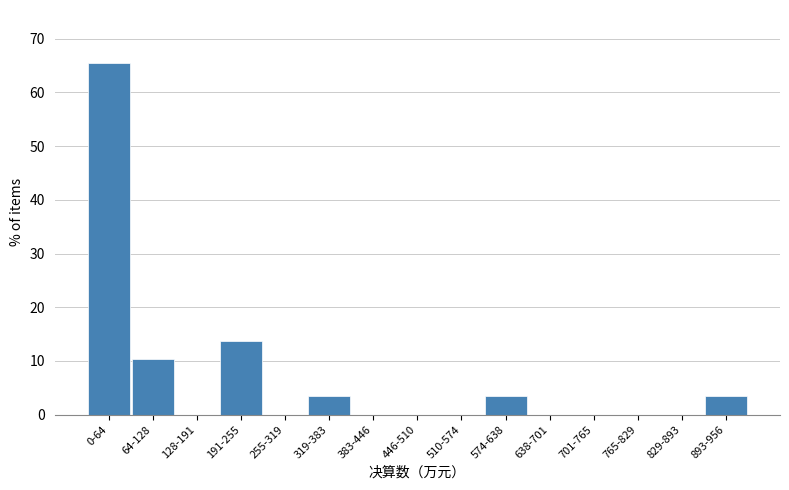

Reading left to right, what are all the values shown in this chart?

0-64=65.5	64-128=10.3	128-191=0.0	191-255=13.8	255-319=0.0	319-383=3.4	383-446=0.0	446-510=0.0	510-574=0.0	574-638=3.4	638-701=0.0	701-765=0.0	765-829=0.0	829-893=0.0	893-956=3.4